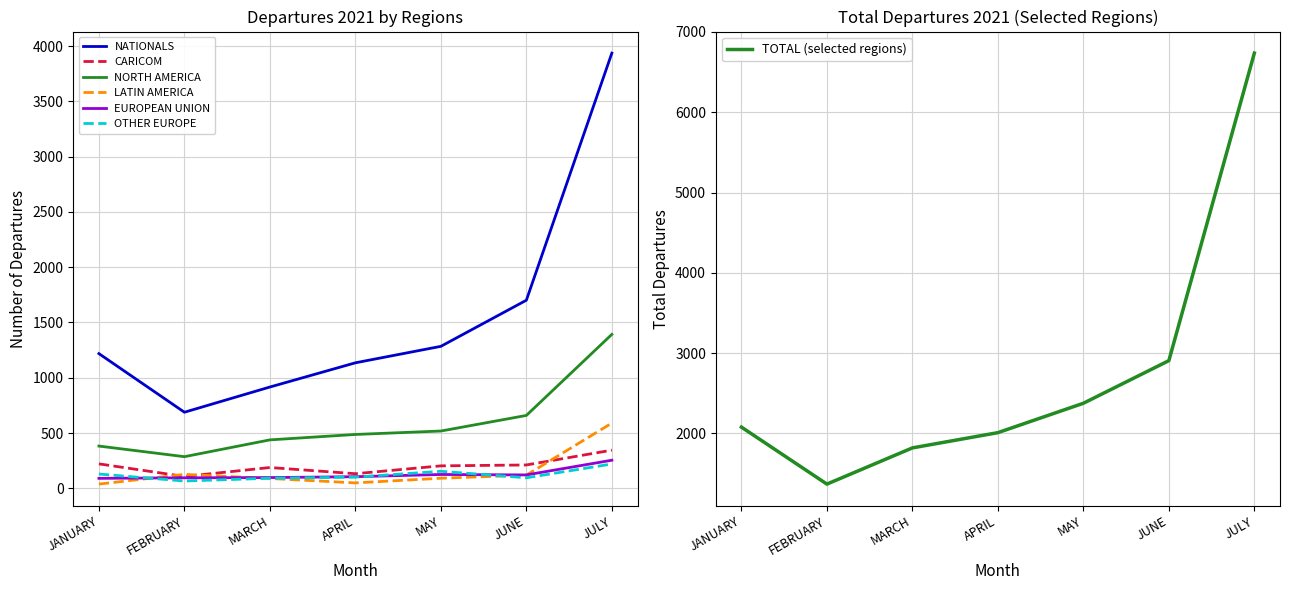

What is the difference between the NATIONALS values at FEBRUARY and MAY?

596